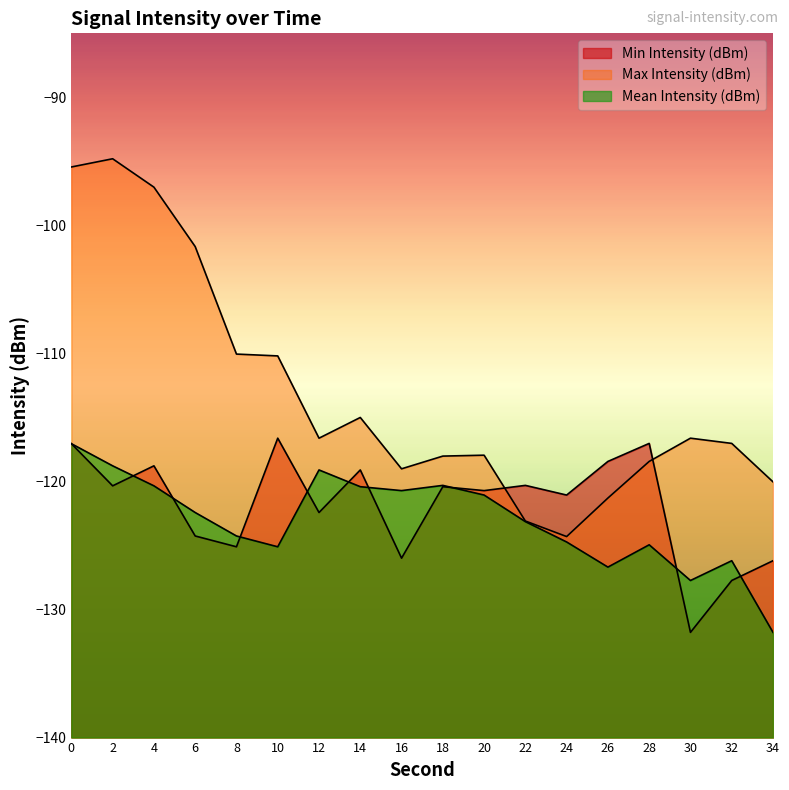

What is the total value across all series at 14?

-354.5